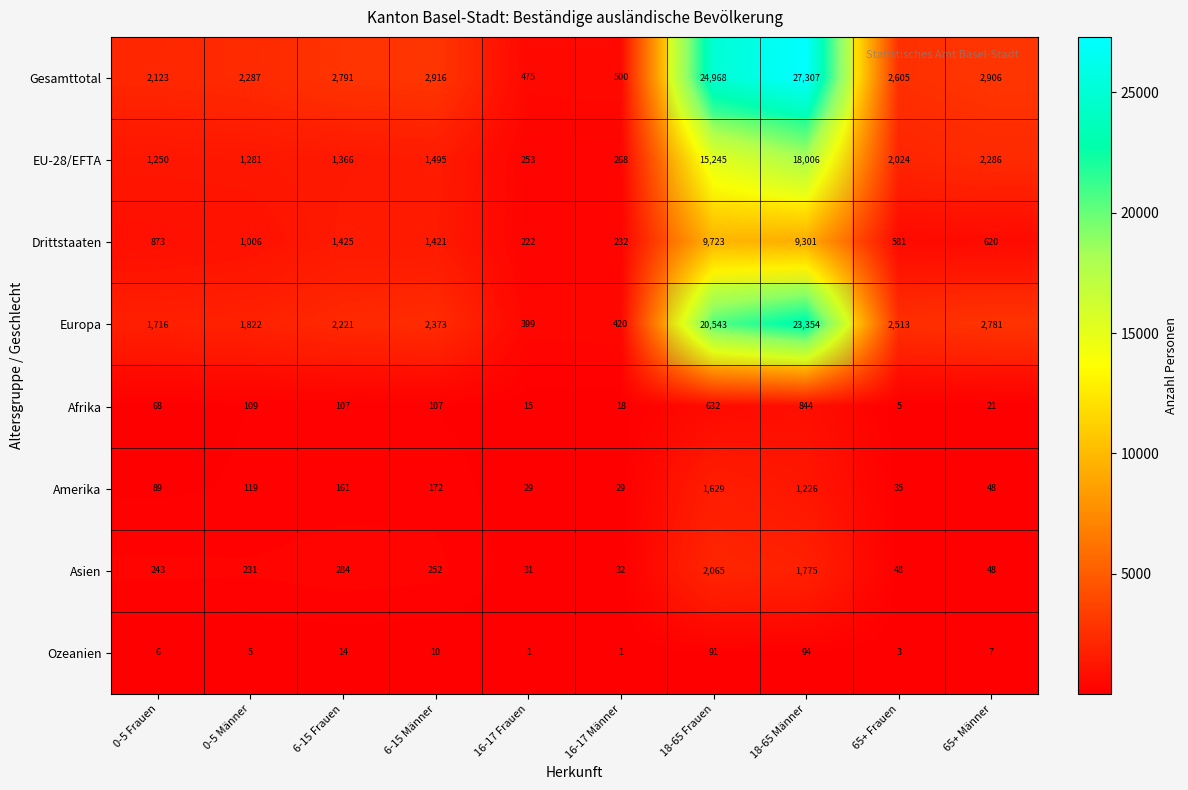

What is the sum of the Ozeanien values at 6-15 Männer and 18-65 Frauen?

101